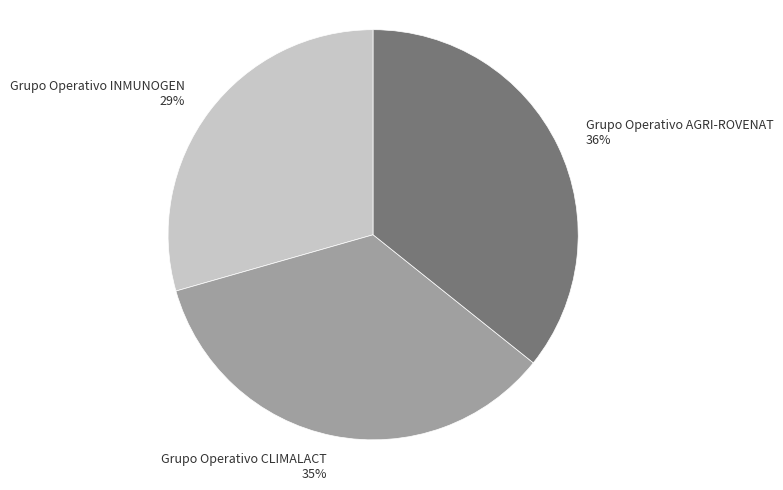

Which category has the biggest portion of the pie?

Grupo Operativo AGRI-ROVENAT